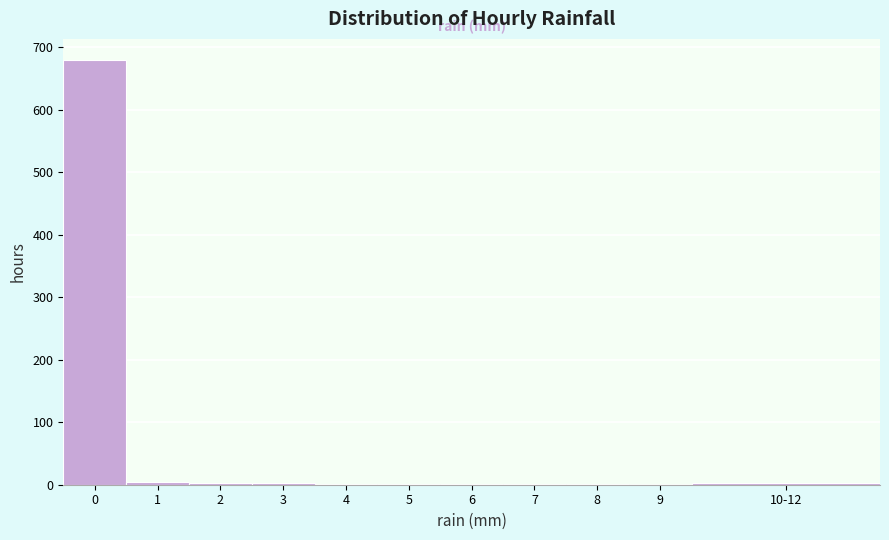

What is the sum of all values?

696